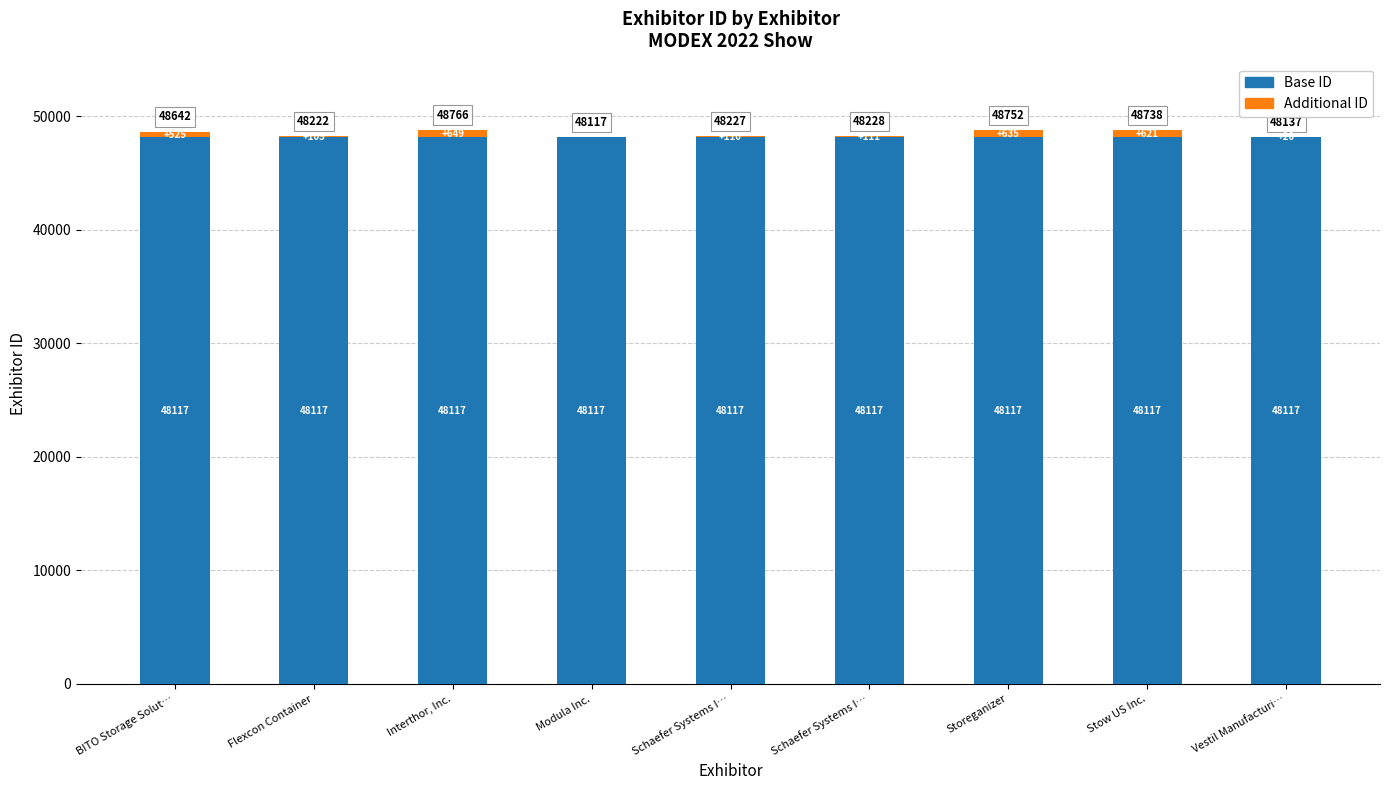

Rank the categories by Additional ID value from lowest to highest.

Modula Inc., Vestil Manufacturi…, Flexcon Container, Schaefer Systems I…, Schaefer Systems I…, BITO Storage Solut…, Stow US Inc., Storeganizer, Interthor, Inc.